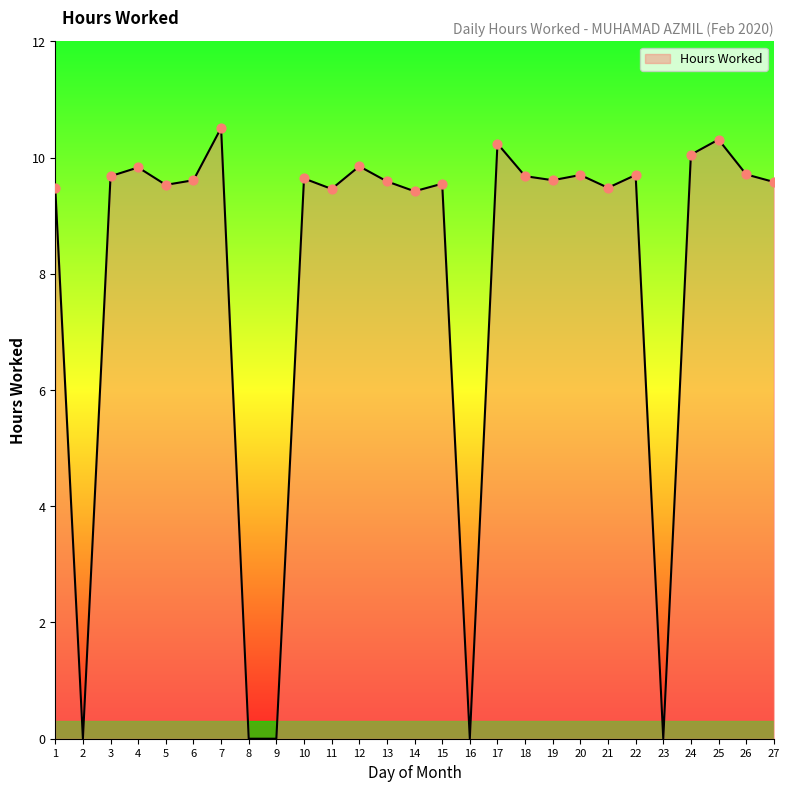

Approximately how many times larger is the value at 21 compared to 6?

1.0